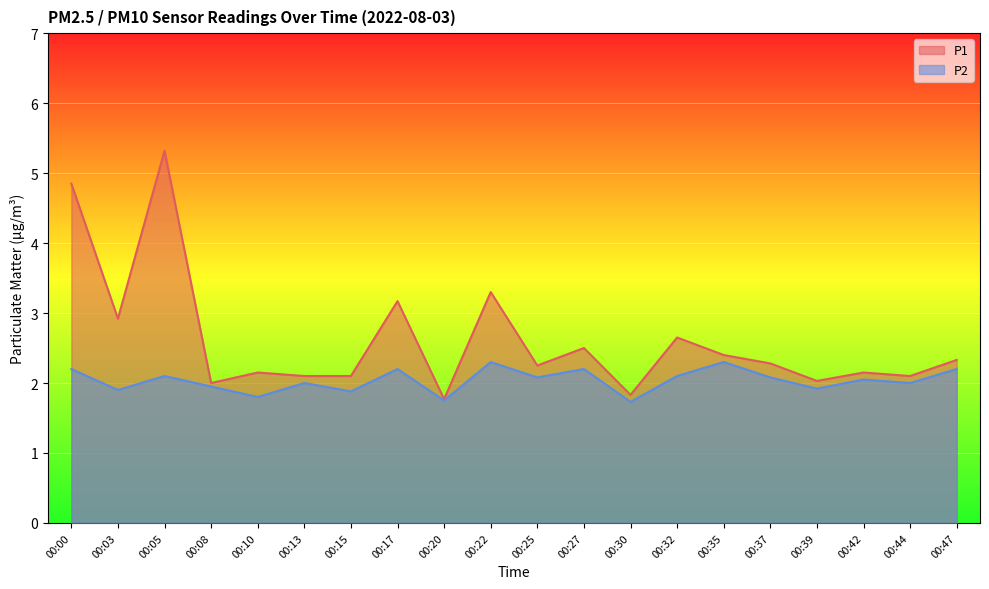

Is the value of P1 at 00:13 greater than the value of P2 at 00:05?

No